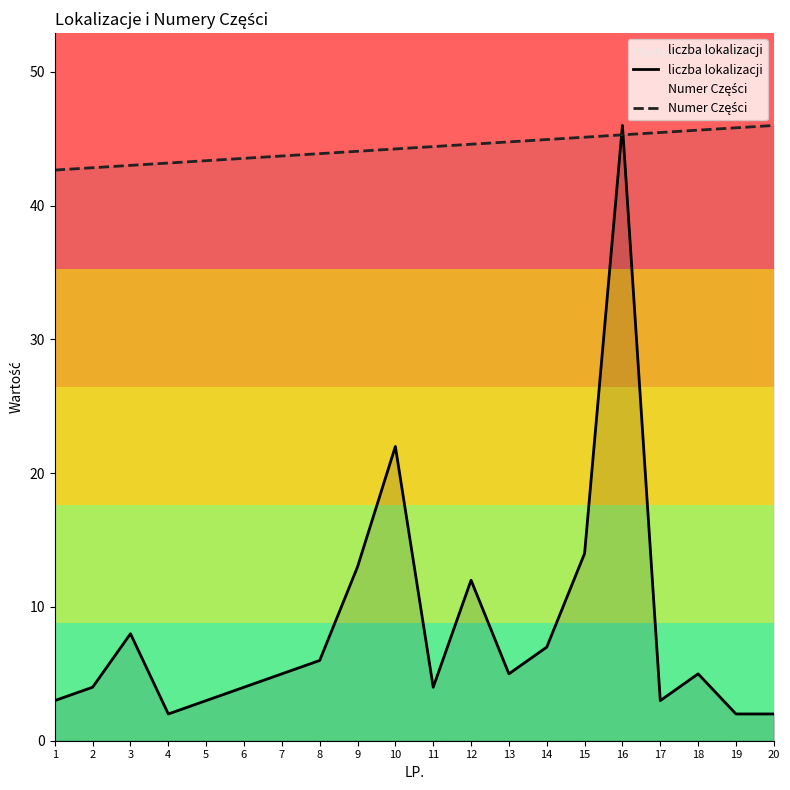

What is the total value across all series at 1?

45.7